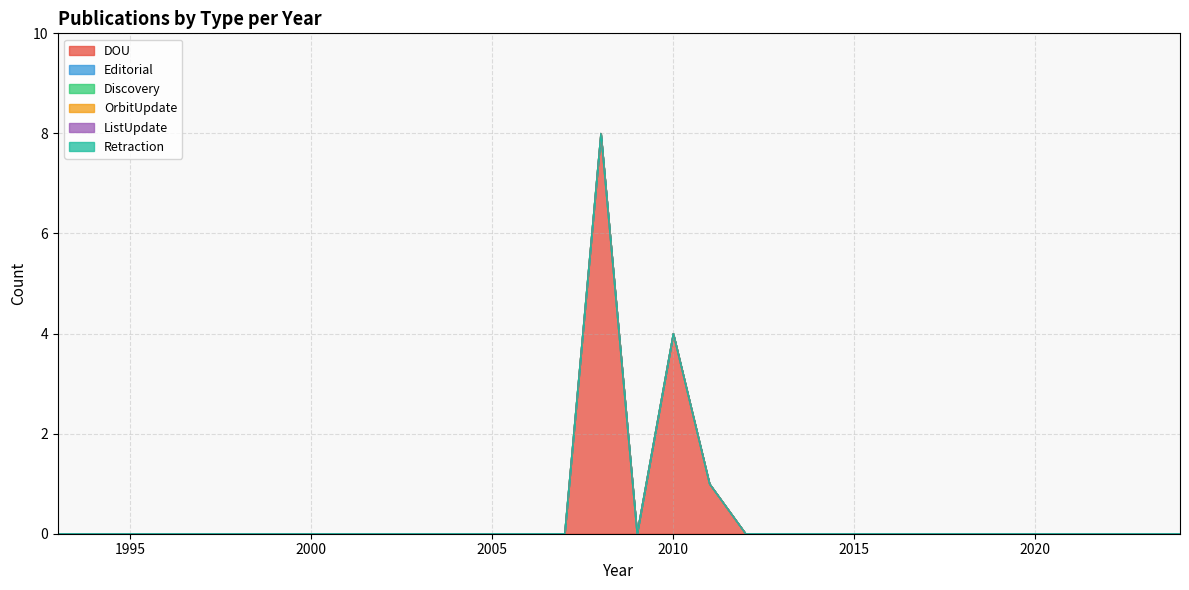

Reading right to left, what are all the values shown in this chart?

DOU: 2024=0	2023=0	2022=0	2021=0	2020=0	2019=0	2018=0	2017=0	2016=0	2015=0	2014=0	2013=0	2012=0	2011=1	2010=4	2009=0	2008=8	2007=0	2006=0	2005=0	2004=0	2003=0	2002=0	2001=0	2000=0	1999=0	1998=0	1997=0	1996=0	1995=0	1994=0	1993=0
Editorial: 2024=0	2023=0	2022=0	2021=0	2020=0	2019=0	2018=0	2017=0	2016=0	2015=0	2014=0	2013=0	2012=0	2011=0	2010=0	2009=0	2008=0	2007=0	2006=0	2005=0	2004=0	2003=0	2002=0	2001=0	2000=0	1999=0	1998=0	1997=0	1996=0	1995=0	1994=0	1993=0
Discovery: 2024=0	2023=0	2022=0	2021=0	2020=0	2019=0	2018=0	2017=0	2016=0	2015=0	2014=0	2013=0	2012=0	2011=0	2010=0	2009=0	2008=0	2007=0	2006=0	2005=0	2004=0	2003=0	2002=0	2001=0	2000=0	1999=0	1998=0	1997=0	1996=0	1995=0	1994=0	1993=0
OrbitUpdate: 2024=0	2023=0	2022=0	2021=0	2020=0	2019=0	2018=0	2017=0	2016=0	2015=0	2014=0	2013=0	2012=0	2011=0	2010=0	2009=0	2008=0	2007=0	2006=0	2005=0	2004=0	2003=0	2002=0	2001=0	2000=0	1999=0	1998=0	1997=0	1996=0	1995=0	1994=0	1993=0
ListUpdate: 2024=0	2023=0	2022=0	2021=0	2020=0	2019=0	2018=0	2017=0	2016=0	2015=0	2014=0	2013=0	2012=0	2011=0	2010=0	2009=0	2008=0	2007=0	2006=0	2005=0	2004=0	2003=0	2002=0	2001=0	2000=0	1999=0	1998=0	1997=0	1996=0	1995=0	1994=0	1993=0
Retraction: 2024=0	2023=0	2022=0	2021=0	2020=0	2019=0	2018=0	2017=0	2016=0	2015=0	2014=0	2013=0	2012=0	2011=0	2010=0	2009=0	2008=0	2007=0	2006=0	2005=0	2004=0	2003=0	2002=0	2001=0	2000=0	1999=0	1998=0	1997=0	1996=0	1995=0	1994=0	1993=0